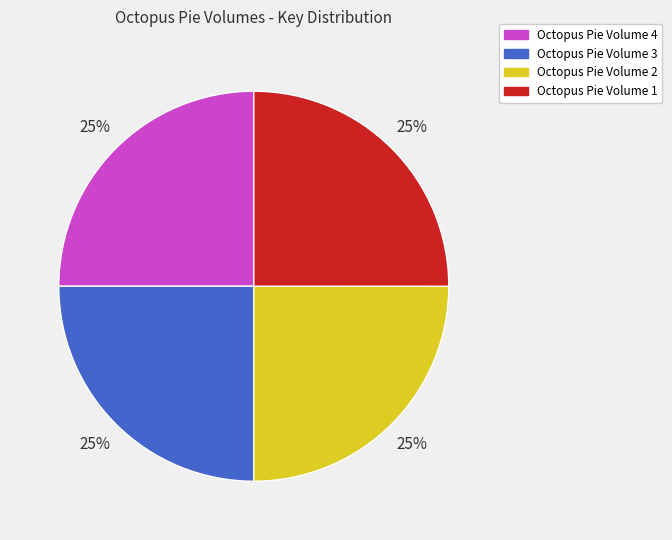

Approximately how many times larger is the value at Octopus Pie Volume 1 compared to Octopus Pie Volume 4?

1.0